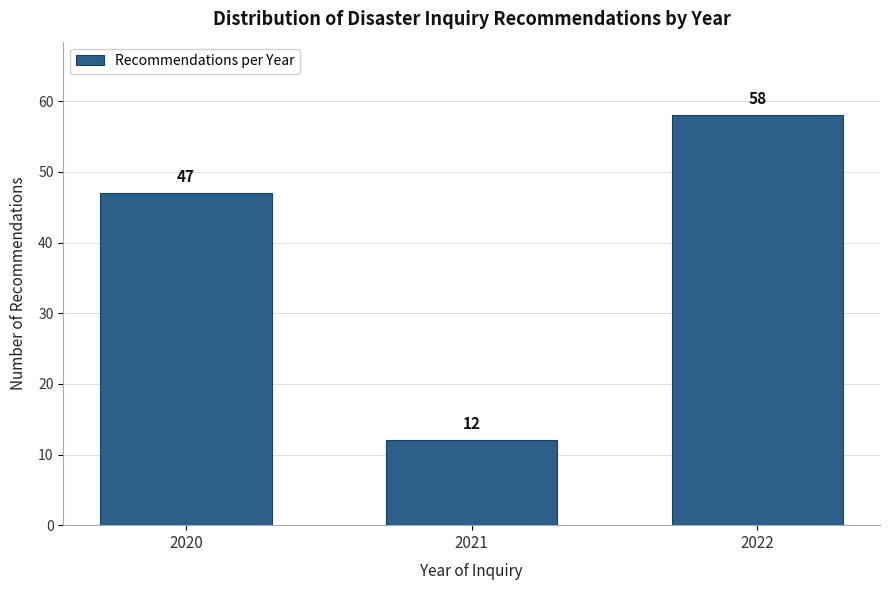

Reading right to left, extract all data points from this chart.

2022=58	2021=12	2020=47